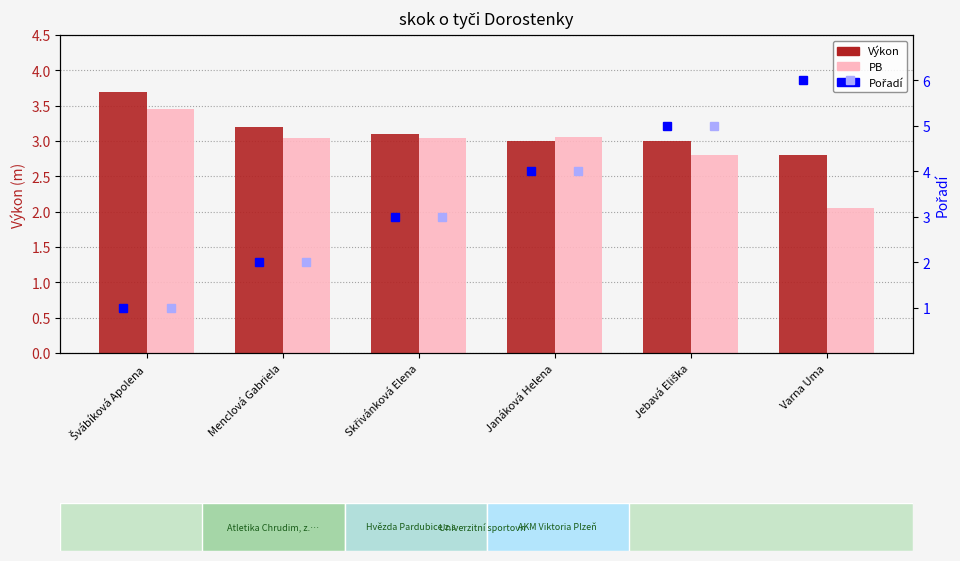

What is the difference between the maximum and second lowest values in the Výkon series?

0.7